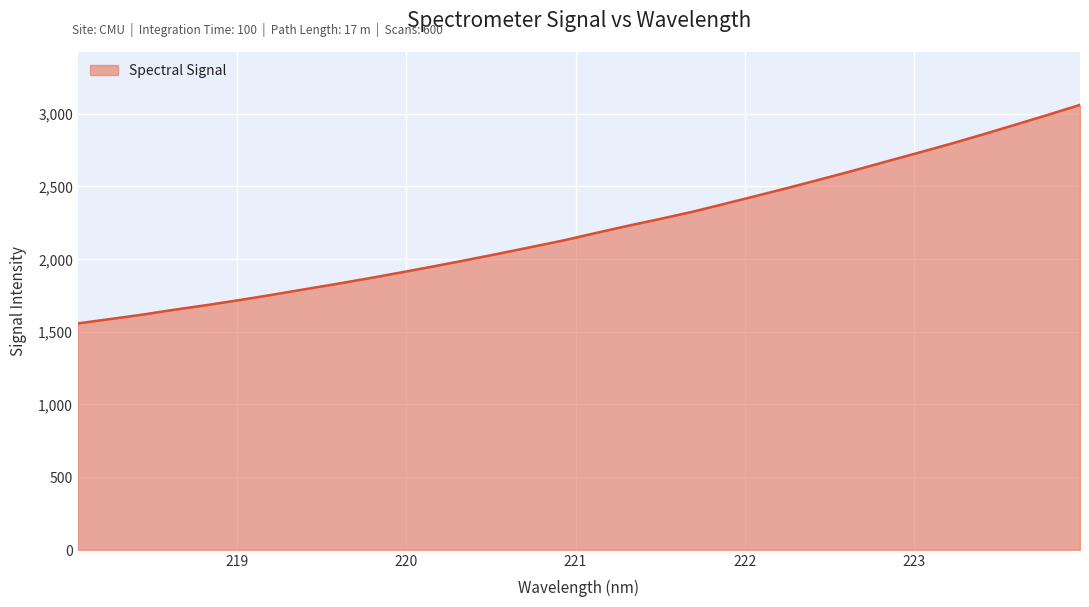

What is the maximum value shown in the chart?

3061.1